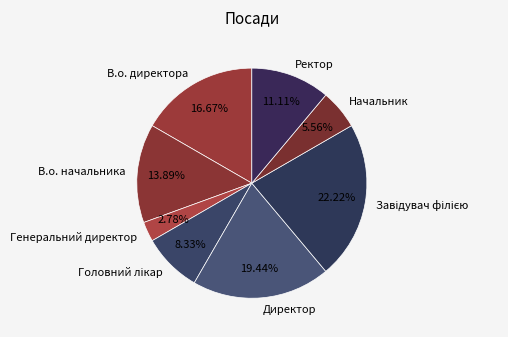

To the nearest percent, what percentage of the pie is Директор?

19%